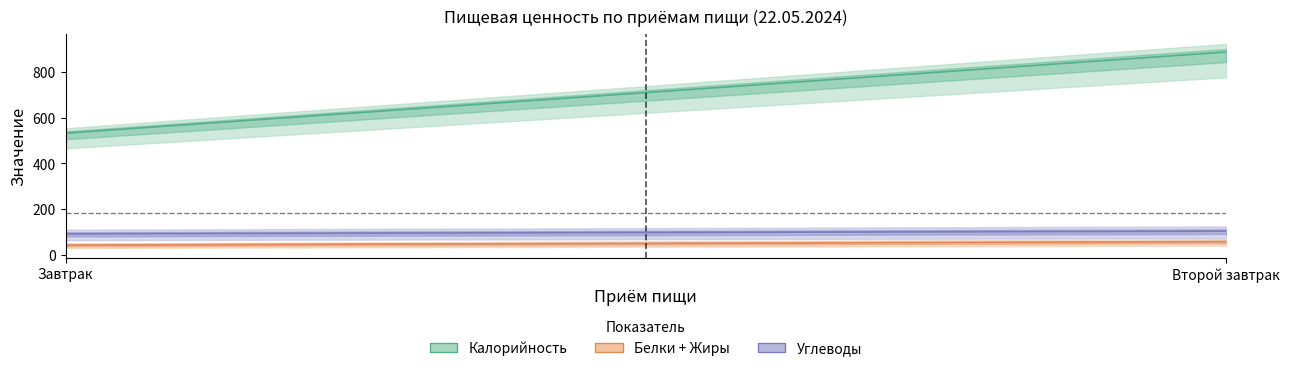

Between Завтрак and Второй завтрак, which series saw the biggest shift?

Калорийность